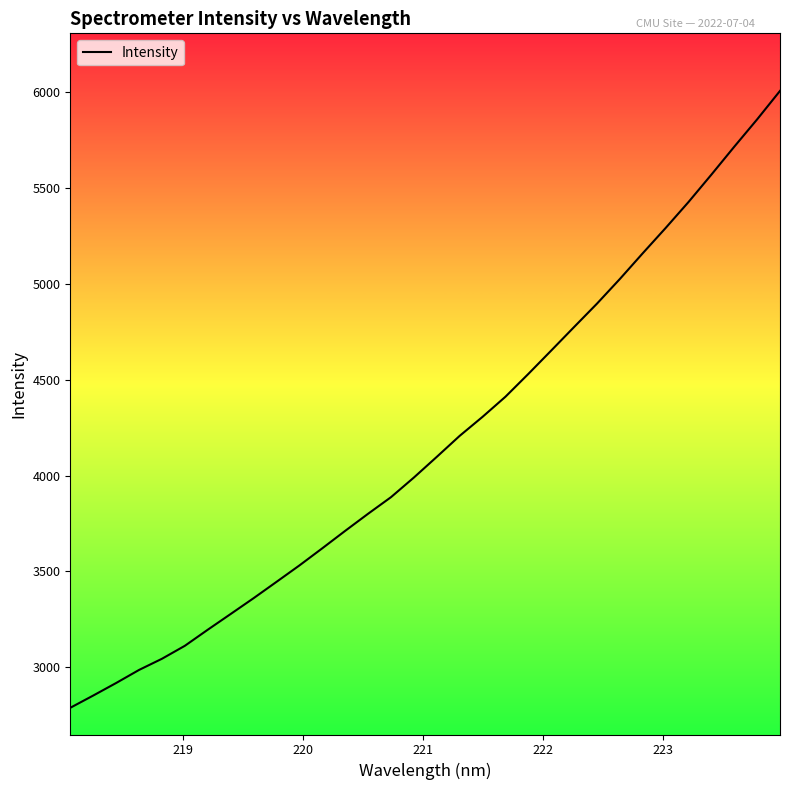

What is the maximum value shown in the chart?

6008.1